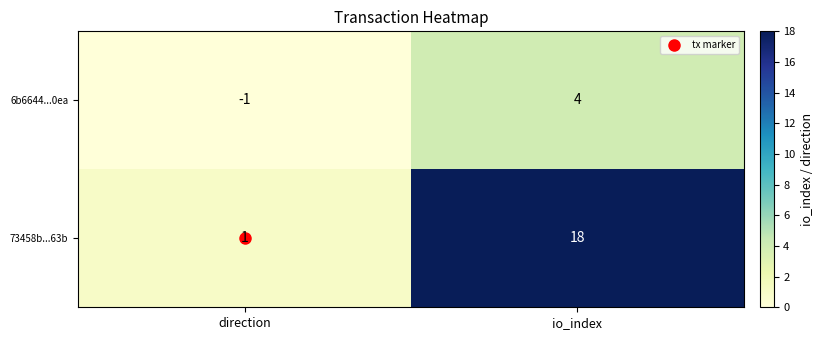

Which series has the widest spread of values?

73458b...63b